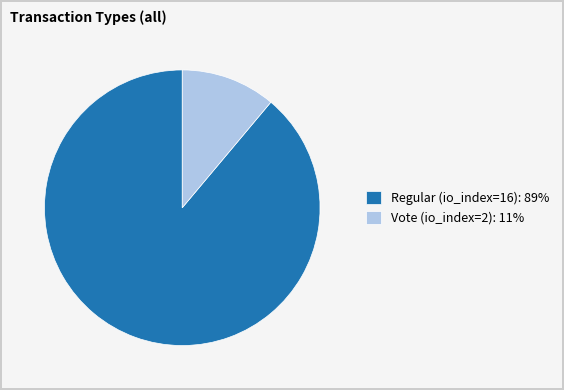

Is it true that Regular (io_index=16) is 81% of the pie?

False